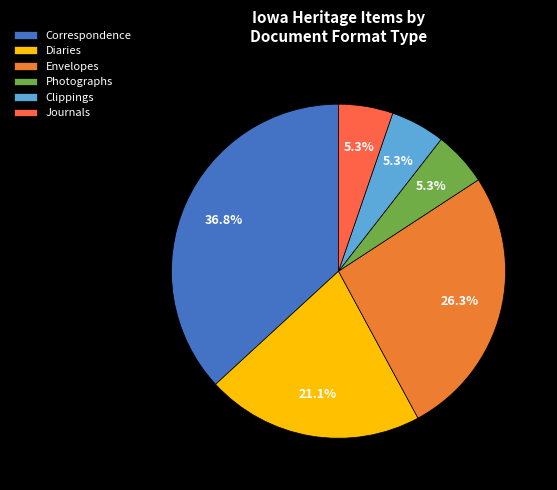

How many slices are in this pie chart?

6